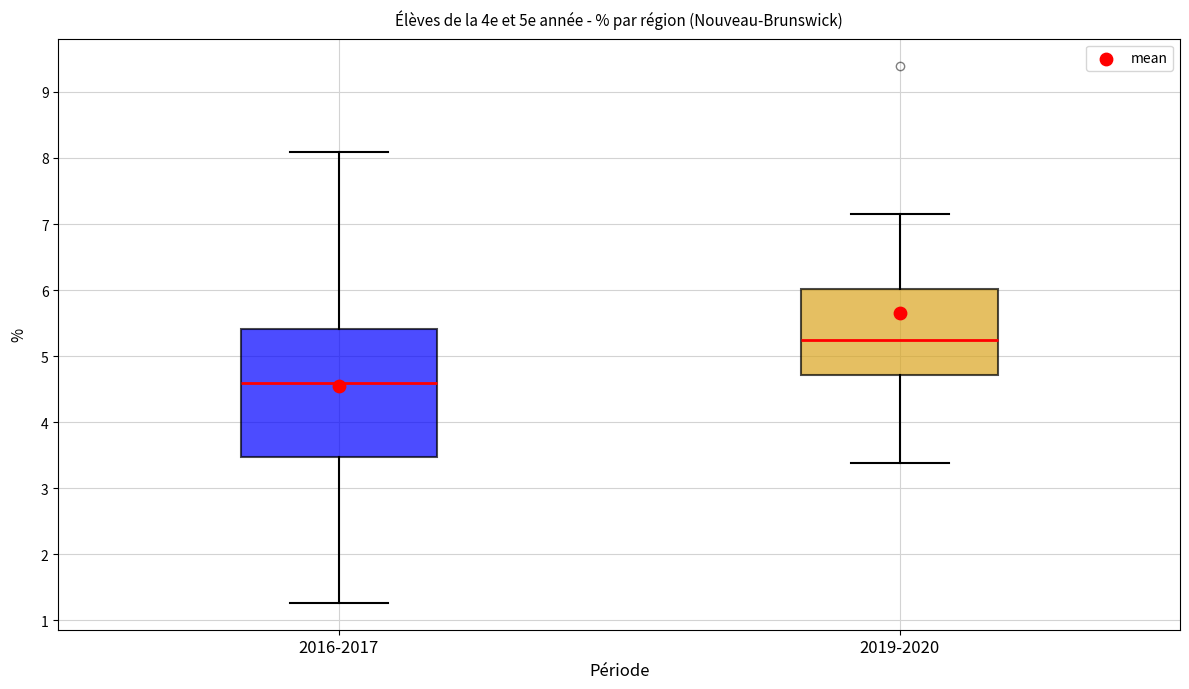

Which box's median line is the lowest?

2016-2017